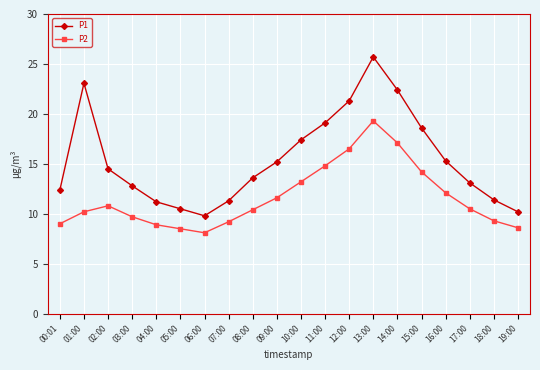

What is the label of the 18th point from the right?

02:00